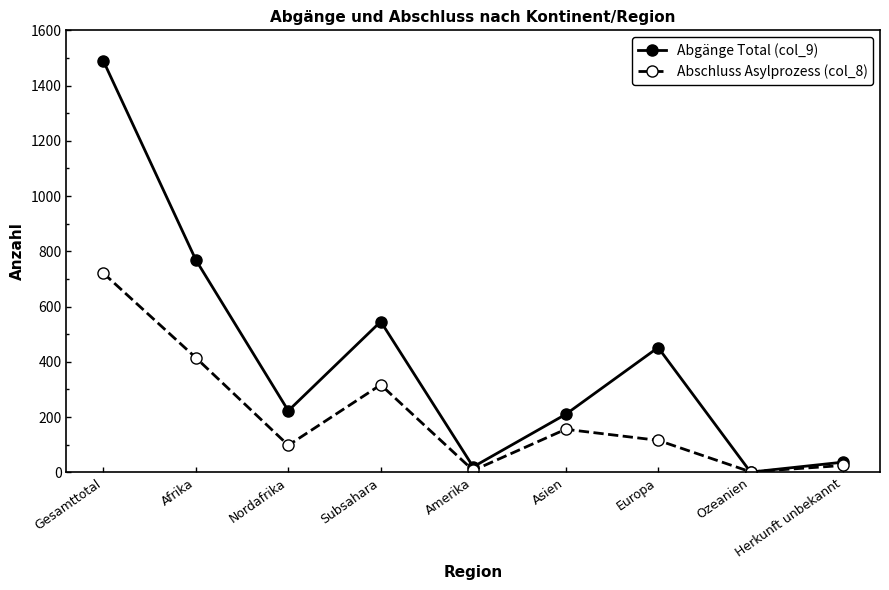

List the series in order of their overall mean, lowest first.

Abschluss Asylprozess (col_8), Abgänge Total (col_9)